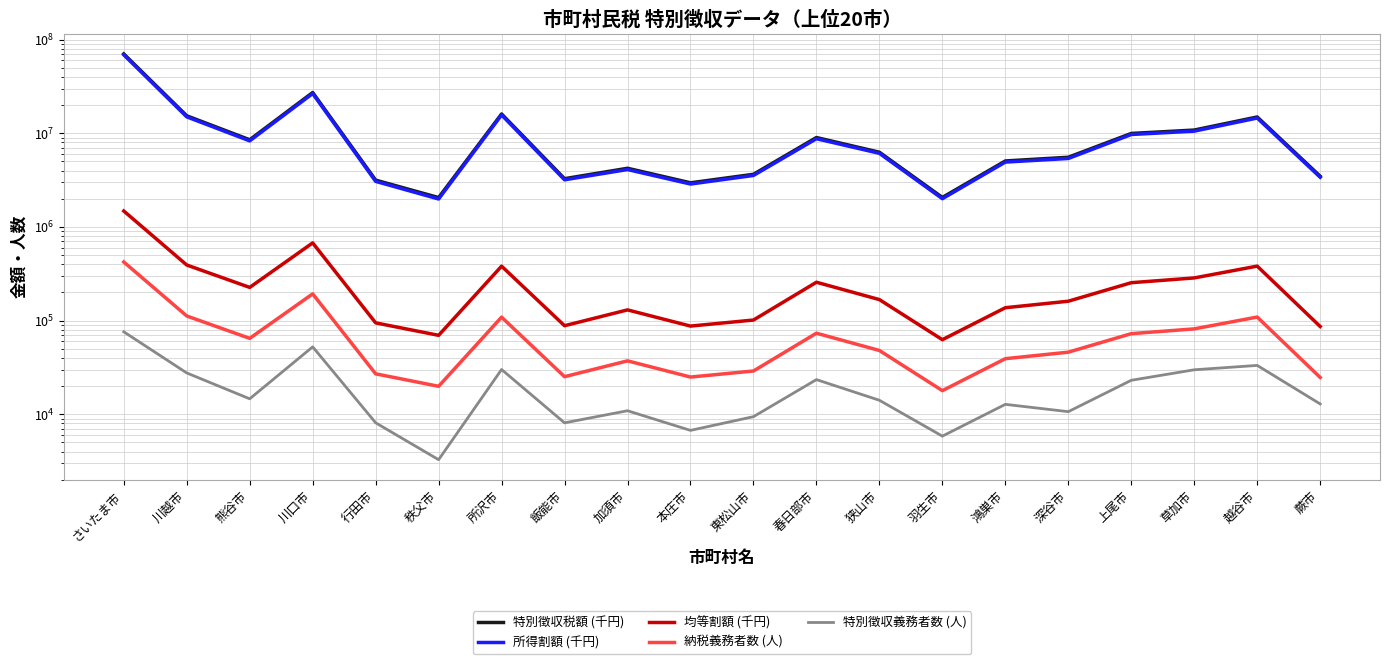

What is the minimum value shown in the chart?

3271